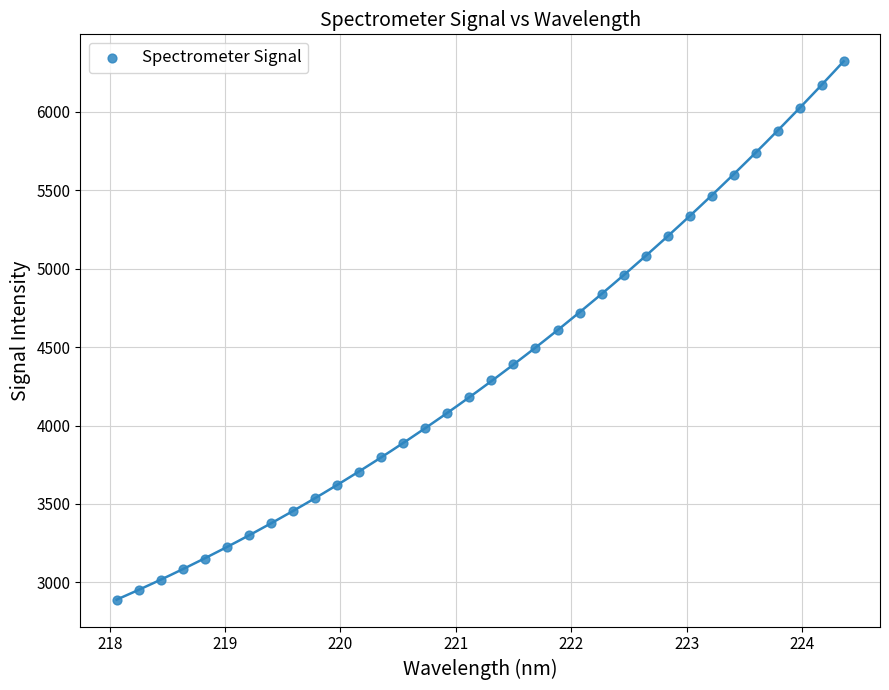

What is the range of Y values (max minus min)?

3429.7